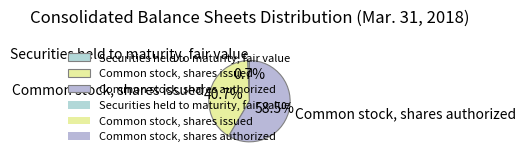

To the nearest percent, what is the difference between the largest and smallest slice percentages?

58%